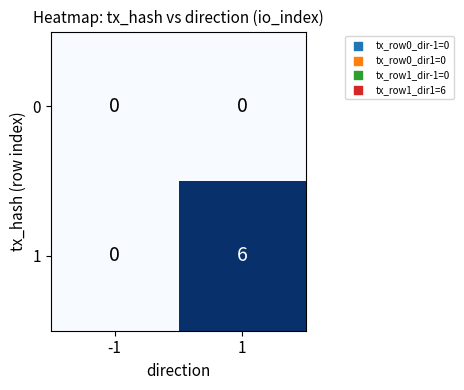

Is it true that 1 equals 0 at -1?

True